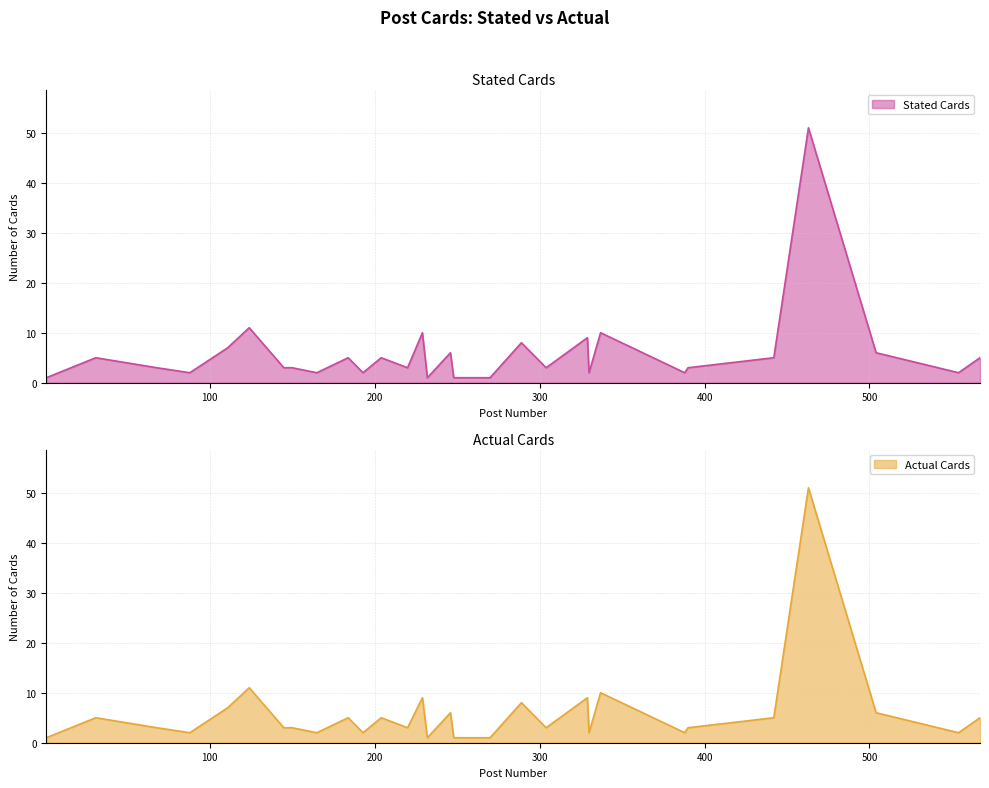

Is it true that Stated Cards equals 3 at 329?

False